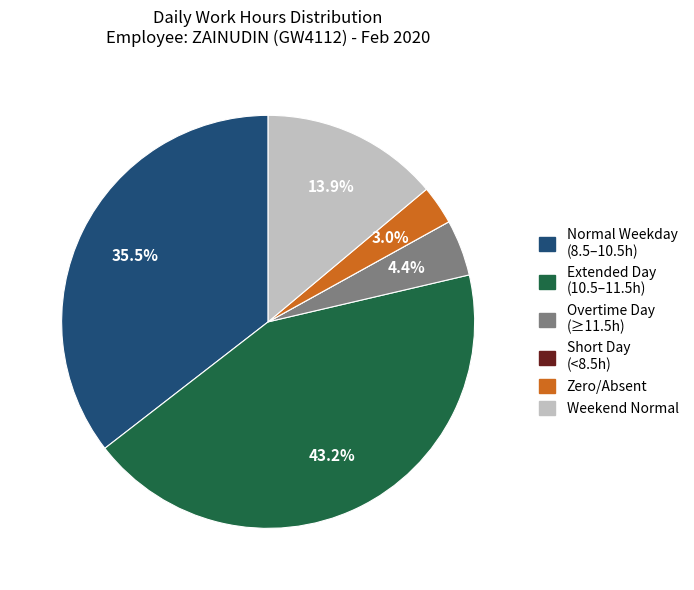

Is there a majority slice in this chart?

No